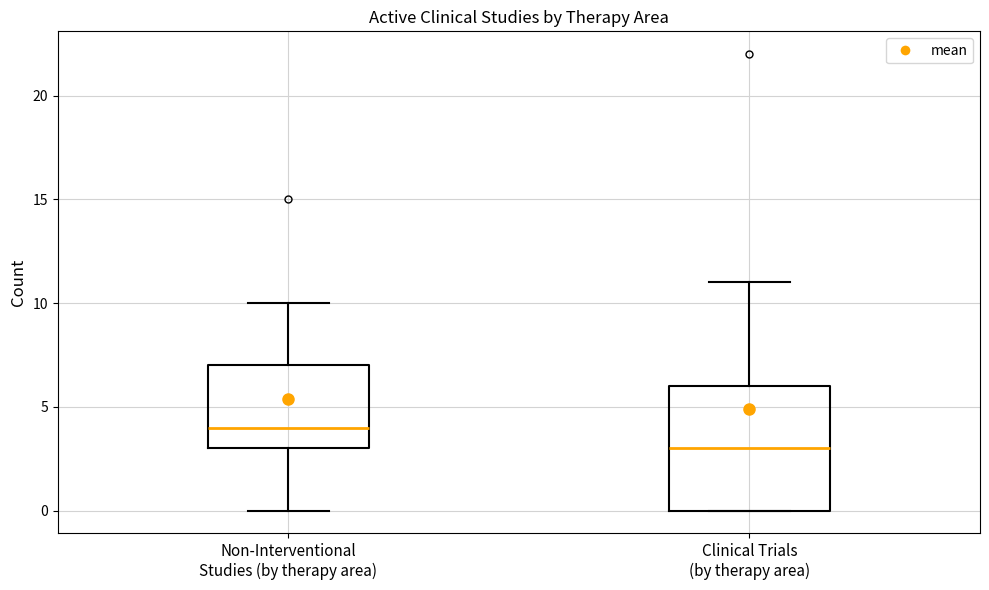

Which box is the tallest, from its lower edge to its upper edge?

Clinical Trials (by therapy area)